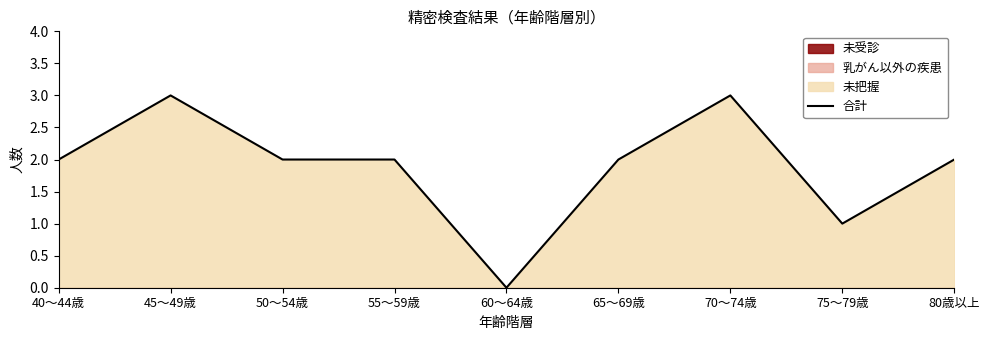

What is the label of the 6th point from the right?

55～59歳